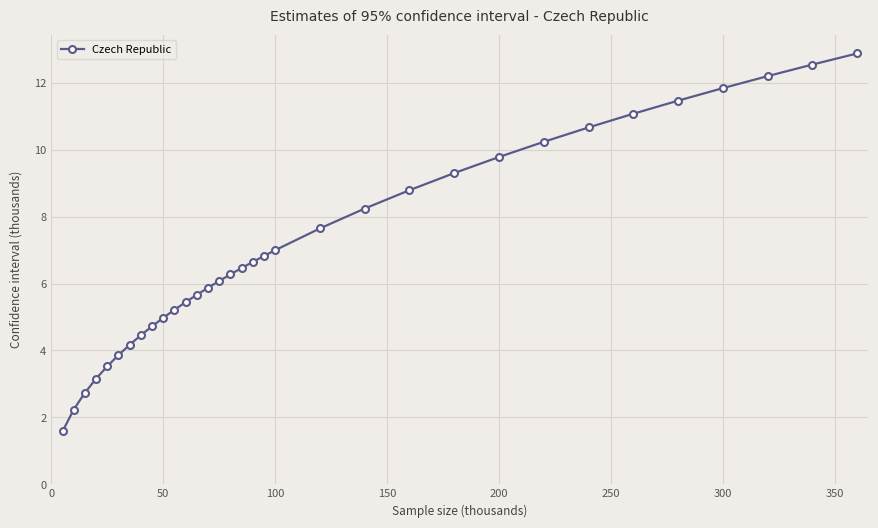

What is the value of the 31st point from the left?

12.2